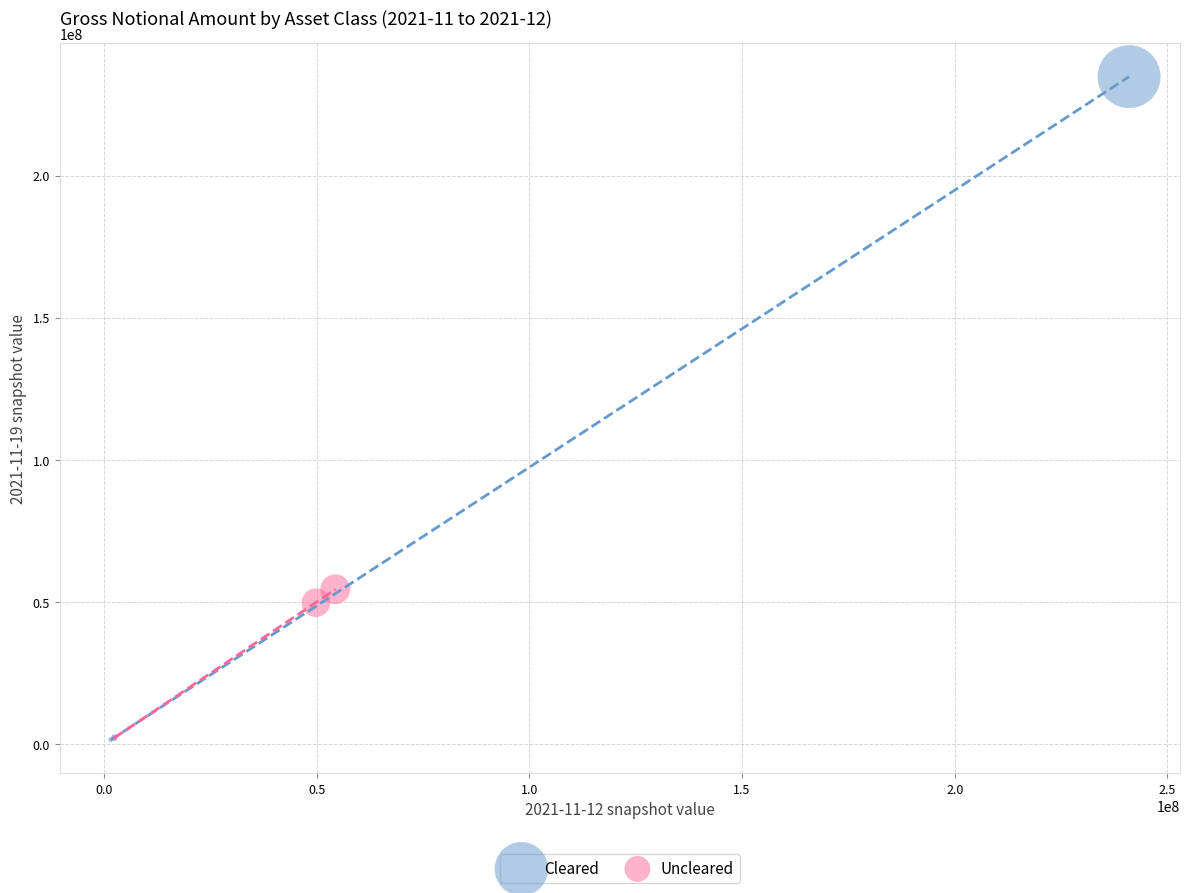

Which series reaches the maximum Y coordinate?

Cleared